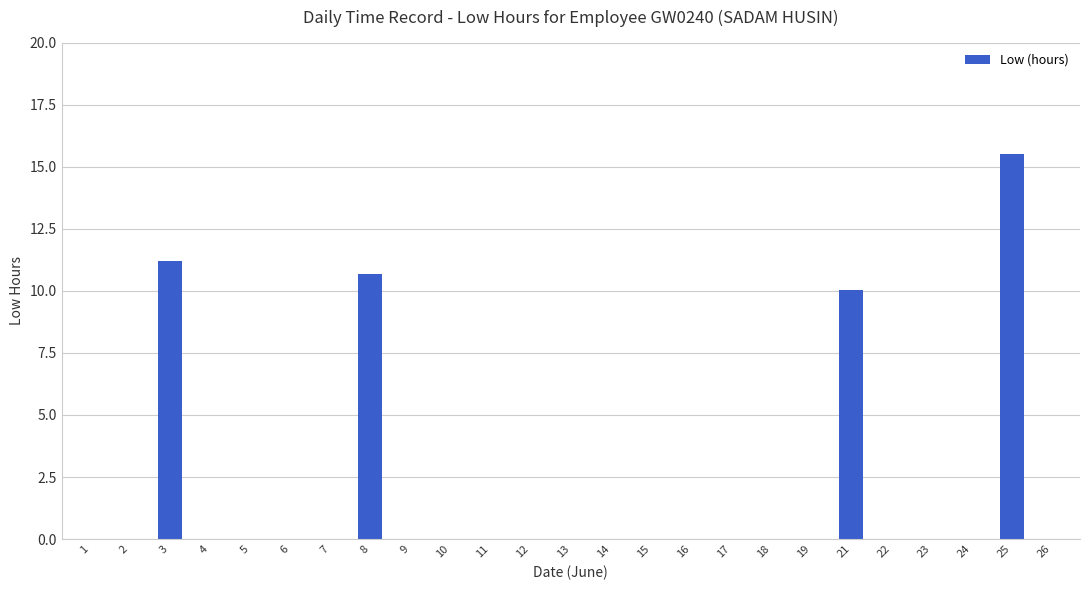

What is the sum of all values?

47.5